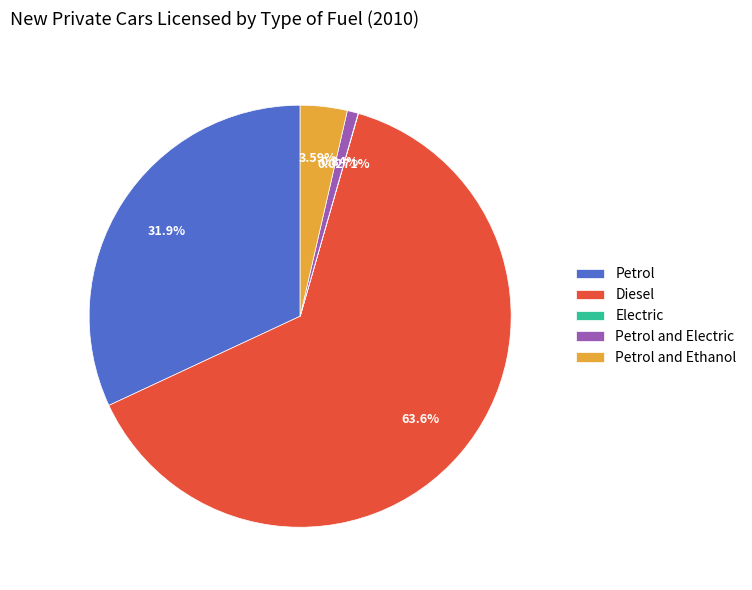

What is the majority slice?

Diesel